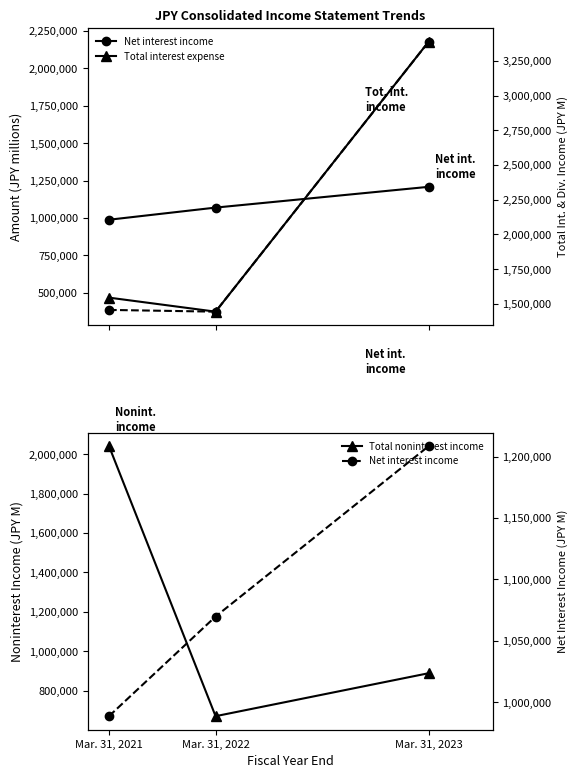

Is this an area chart (filled region under the line)?

No